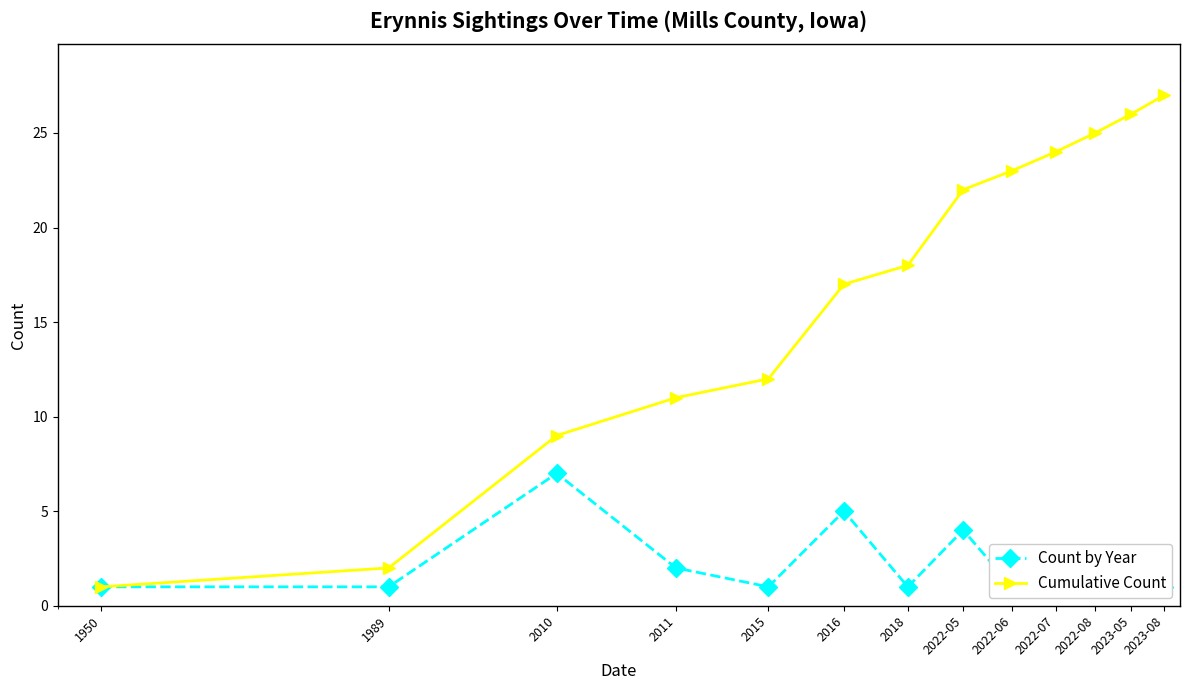

True or false: Count by Year has a value of 1 at 1989.

False